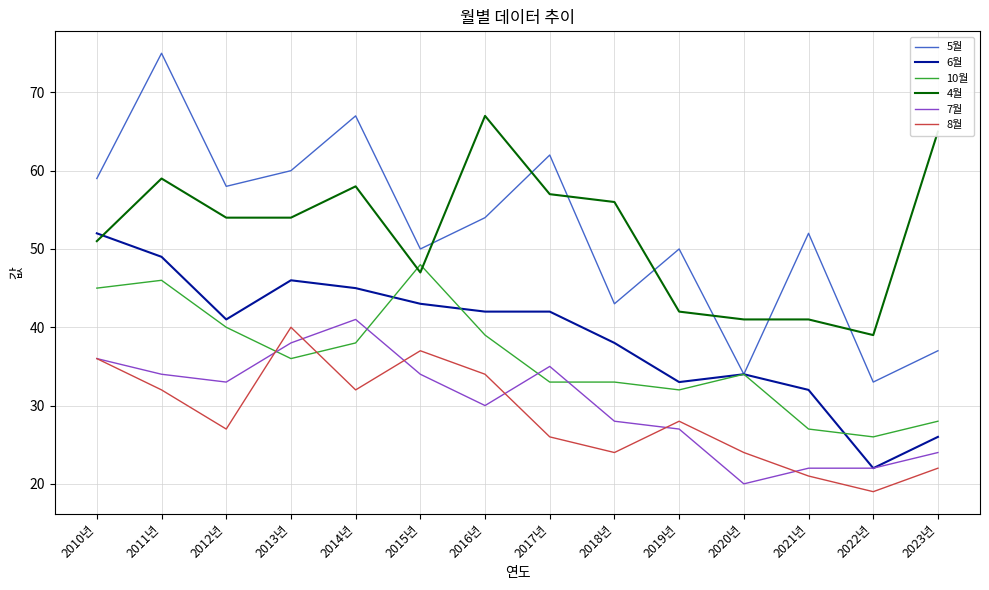

How many lines are shown in the chart?

6